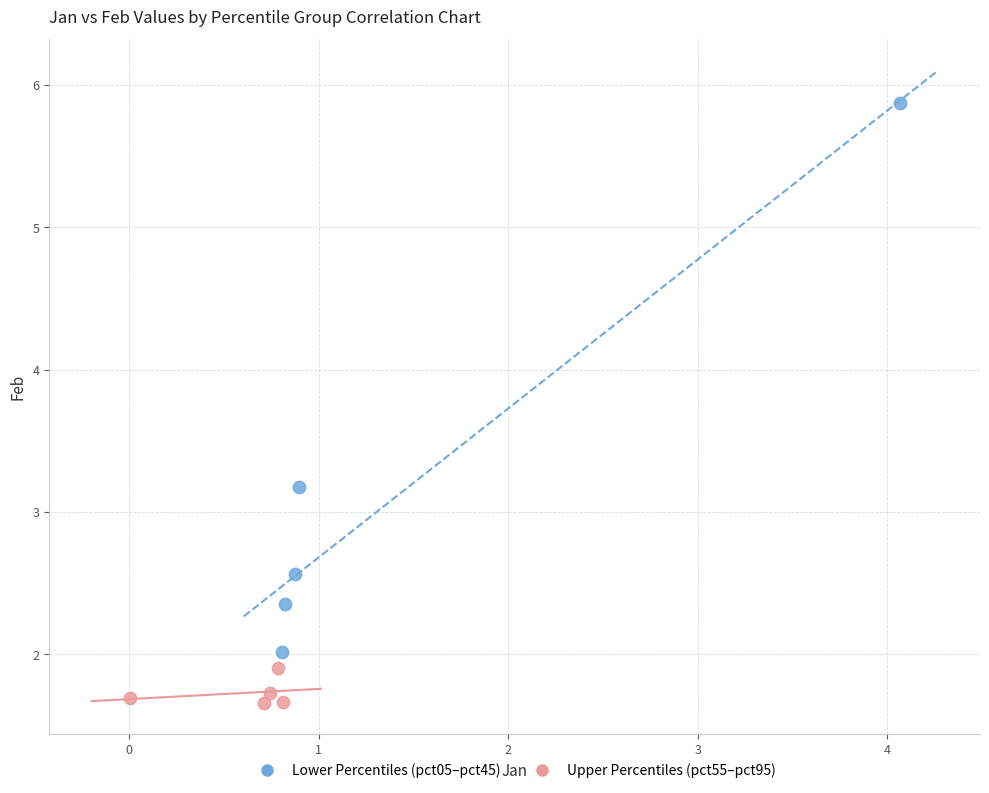

Which series reaches the maximum Y coordinate?

Lower Percentiles (pct05–pct45)